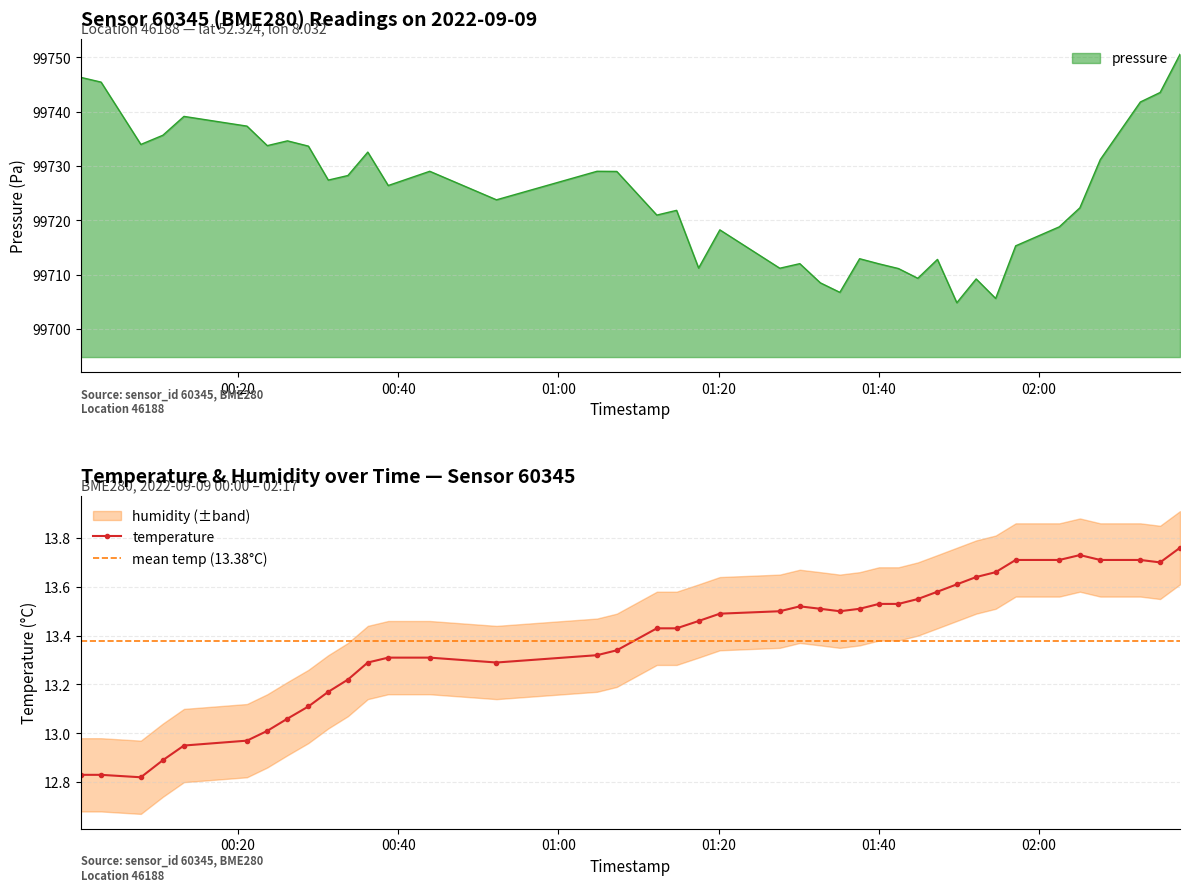

Does the chart have visible grid lines?

Yes